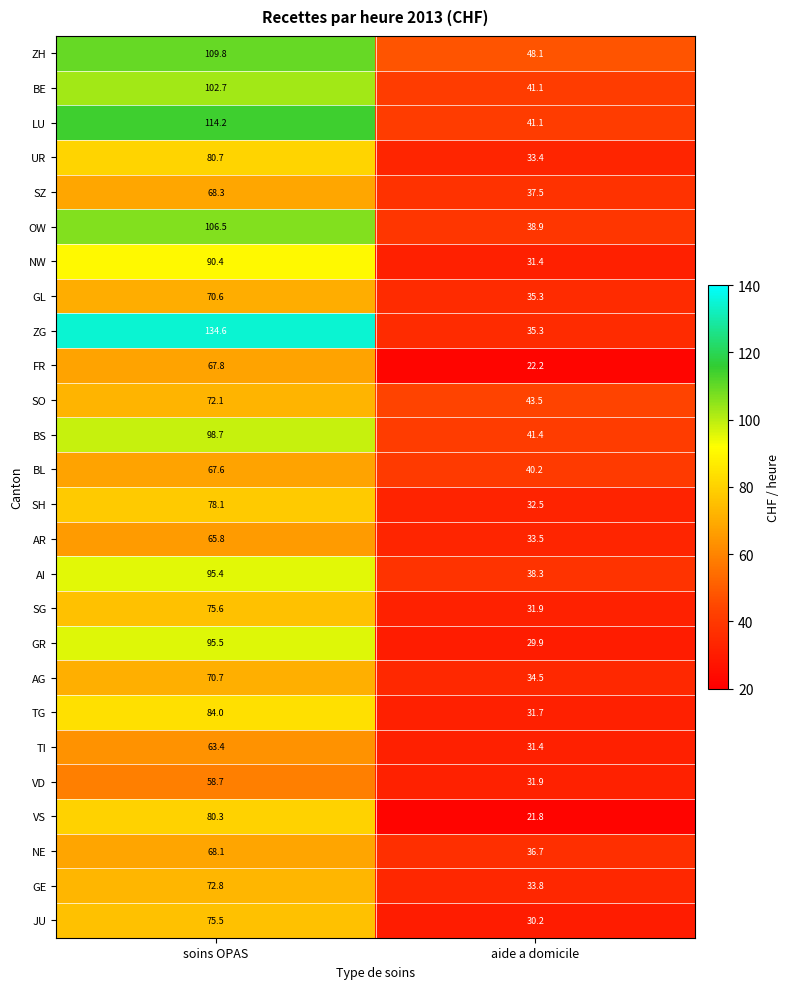

What is the difference between the maximum and minimum values in the SG series?

43.7